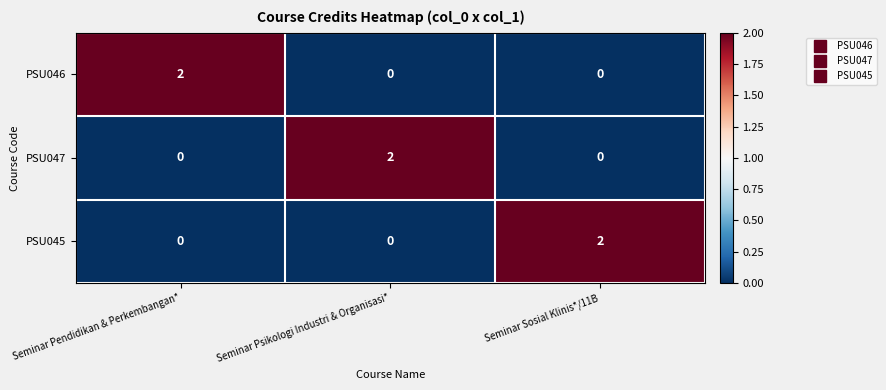

What is the maximum value shown in the chart?

2